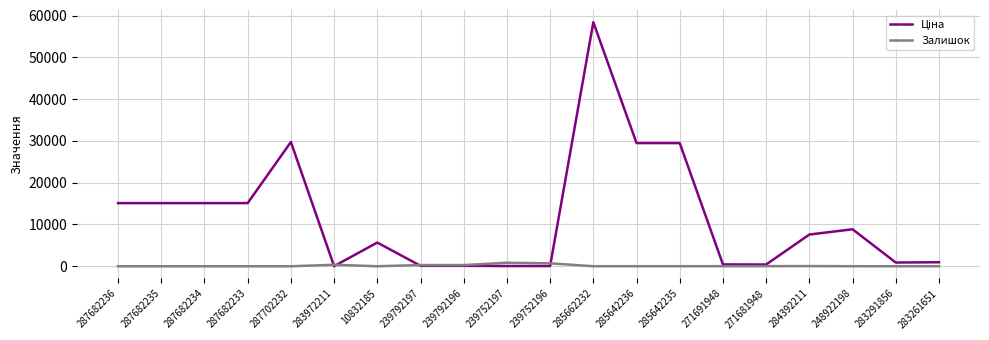

What is the difference between the maximum and minimum values in the Залишок series?

845.0